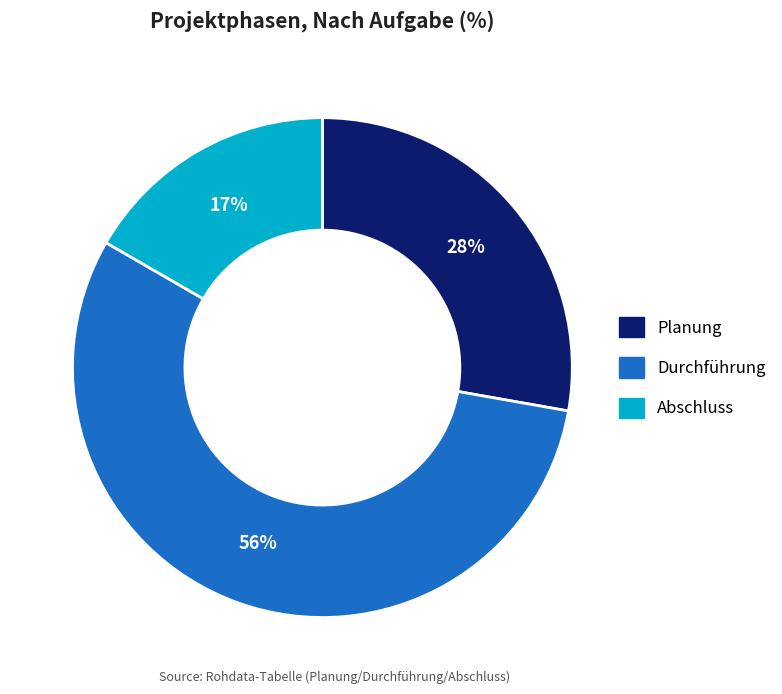

The Durchführung slice represents 64% of the pie. True or false?

False